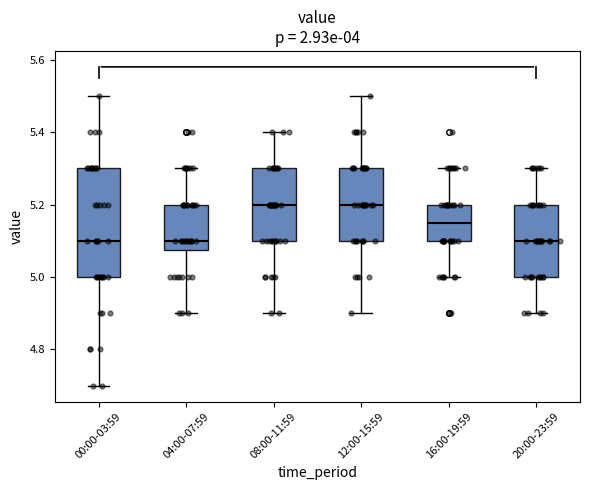

Reading left to right, transcribe this box plot: for each box, give where its median line is, the range the box spans, and where its two whiskers end, as read against the y-axis. The values are not printed on the chart, so give them approximately, as read against the axis.

00:00-03:59: median 5.10, box 5.00 to 5.30, whiskers 4.70 to 5.50
04:00-07:59: median 5.10, box 5.08 to 5.20, whiskers 4.90 to 5.30
08:00-11:59: median 5.20, box 5.10 to 5.30, whiskers 4.90 to 5.40
12:00-15:59: median 5.20, box 5.10 to 5.30, whiskers 4.90 to 5.50
16:00-19:59: median 5.16, box 5.10 to 5.20, whiskers 5.00 to 5.30
20:00-23:59: median 5.10, box 5.00 to 5.20, whiskers 4.90 to 5.30